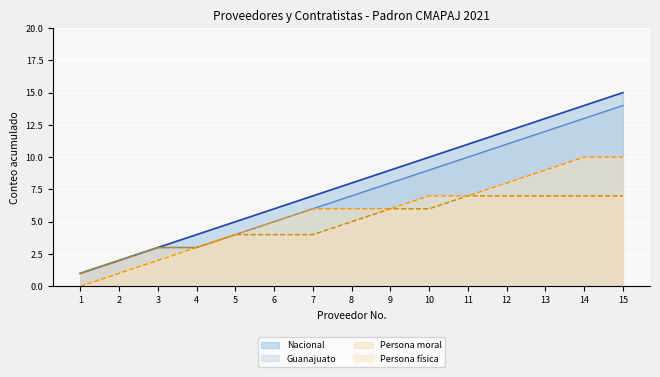

What is the value of the Nacional (línea) point at the 6th from the left?

6